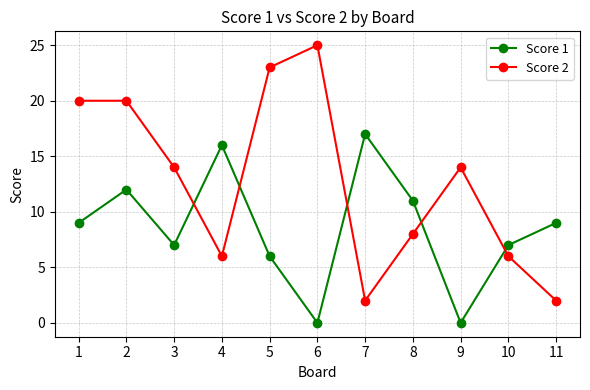

True or false: Score 1 has more than 0 points higher than both neighbors.

True